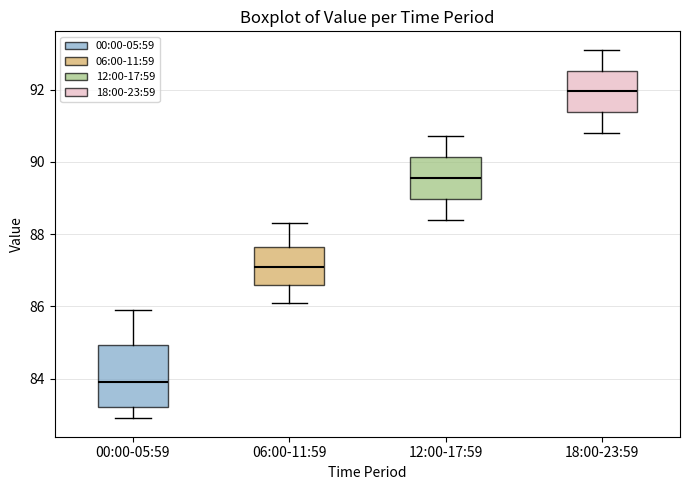

Comparing the boxes themselves (not the whiskers), which one is the tallest?

00:00-05:59